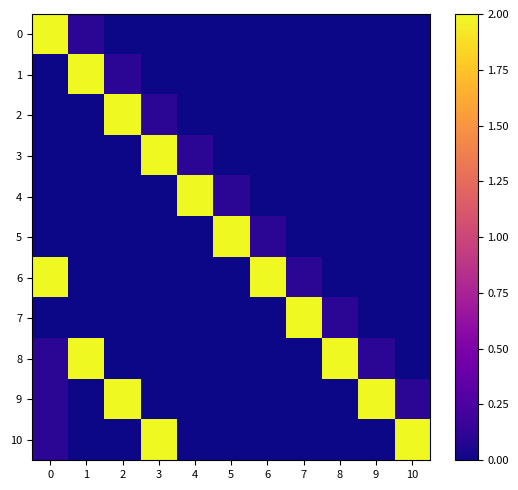

Reading left to right, list all the values displayed in this chart.

0: 0=2.0	1=0.1	2=0.0	3=0.0	4=0.0	5=0.0	6=0.0	7=0.0	8=0.0	9=0.0	10=0.0
1: 0=0.0	1=2.0	2=0.1	3=0.0	4=0.0	5=0.0	6=0.0	7=0.0	8=0.0	9=0.0	10=0.0
2: 0=0.0	1=0.0	2=2.0	3=0.1	4=0.0	5=0.0	6=0.0	7=0.0	8=0.0	9=0.0	10=0.0
3: 0=0.0	1=0.0	2=0.0	3=2.0	4=0.1	5=0.0	6=0.0	7=0.0	8=0.0	9=0.0	10=0.0
4: 0=0.0	1=0.0	2=0.0	3=0.0	4=2.0	5=0.1	6=0.0	7=0.0	8=0.0	9=0.0	10=0.0
5: 0=0.0	1=0.0	2=0.0	3=0.0	4=0.0	5=2.0	6=0.1	7=0.0	8=0.0	9=0.0	10=0.0
6: 0=2.0	1=0.0	2=0.0	3=0.0	4=0.0	5=0.0	6=2.0	7=0.1	8=0.0	9=0.0	10=0.0
7: 0=0.0	1=0.0	2=0.0	3=0.0	4=0.0	5=0.0	6=0.0	7=2.0	8=0.1	9=0.0	10=0.0
8: 0=0.1	1=2.0	2=0.0	3=0.0	4=0.0	5=0.0	6=0.0	7=0.0	8=2.0	9=0.1	10=0.0
9: 0=0.1	1=0.0	2=2.0	3=0.0	4=0.0	5=0.0	6=0.0	7=0.0	8=0.0	9=2.0	10=0.1
10: 0=0.1	1=0.0	2=0.0	3=2.0	4=0.0	5=0.0	6=0.0	7=0.0	8=0.0	9=0.0	10=2.0